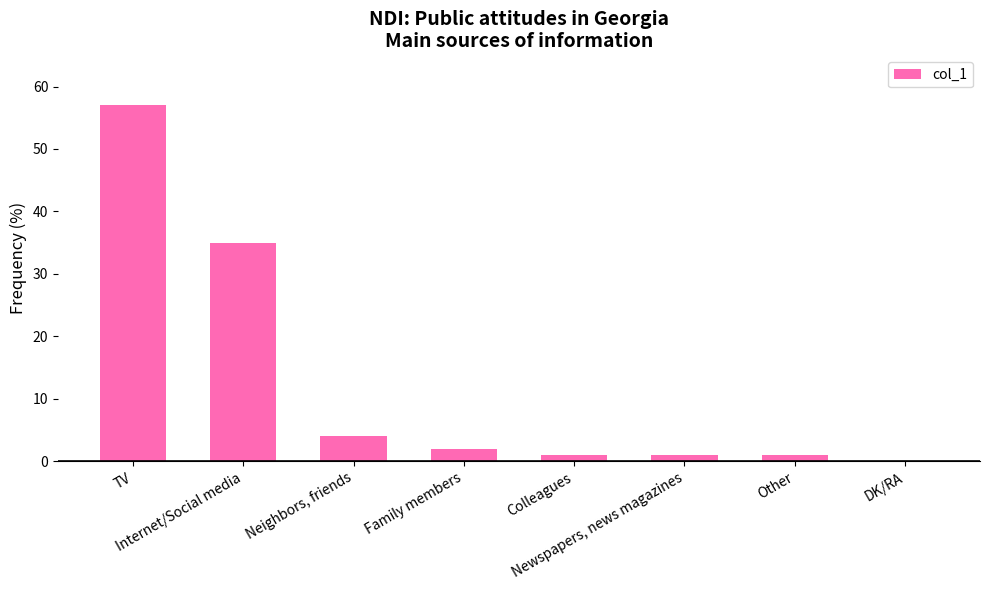

How many values are above zero?

7